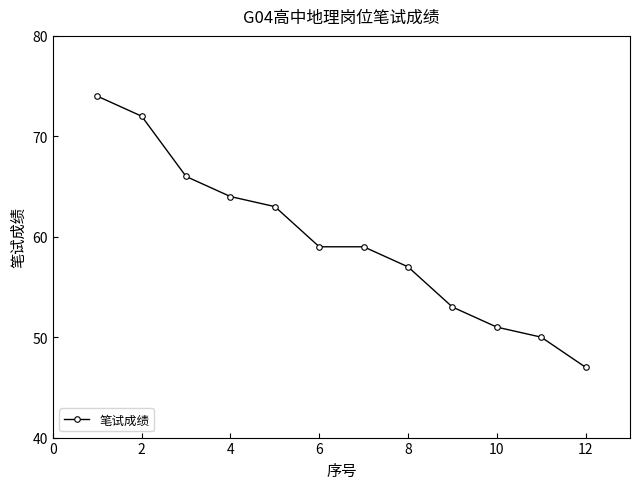

True or false: there are more than 2 points higher than both neighbors.

False